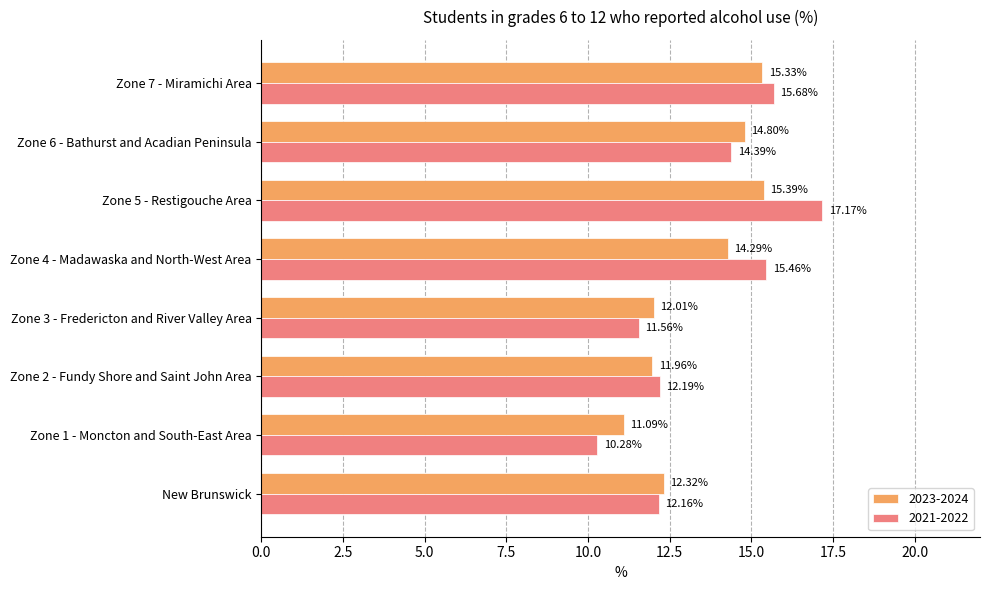

Which series has the widest spread of values?

2021-2022